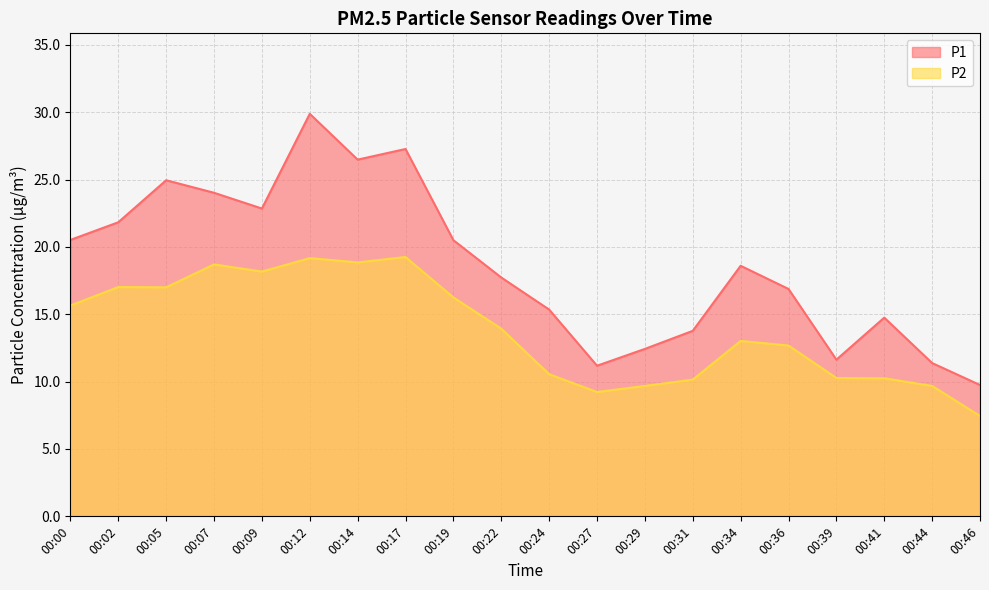

Reading left to right, what are all the values shown in this chart?

P1: 00:00=20.5	00:02=21.8	00:05=24.9	00:07=24.0	00:09=22.9	00:12=29.9	00:14=26.5	00:17=27.3	00:19=20.5	00:22=17.7	00:24=15.3	00:27=11.2	00:29=12.4	00:31=13.8	00:34=18.6	00:36=16.9	00:39=11.6	00:41=14.8	00:44=11.4	00:46=9.8
P2: 00:00=15.7	00:02=17.0	00:05=17.0	00:07=18.7	00:09=18.2	00:12=19.2	00:14=18.9	00:17=19.2	00:19=16.2	00:22=13.9	00:24=10.6	00:27=9.2	00:29=9.7	00:31=10.2	00:34=13.0	00:36=12.7	00:39=10.3	00:41=10.2	00:44=9.7	00:46=7.5